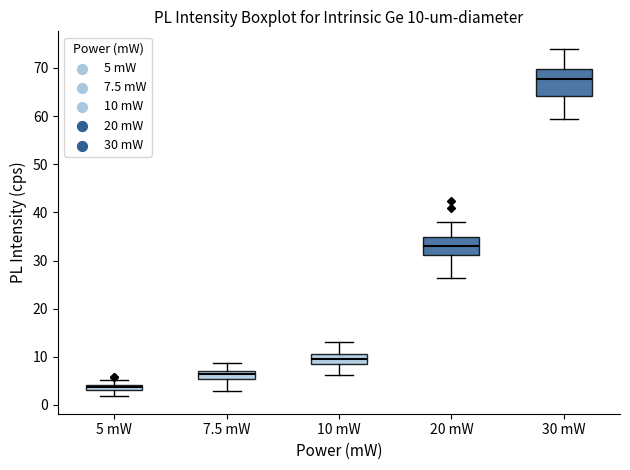

Which box is the tallest, from its lower edge to its upper edge?

30 mW